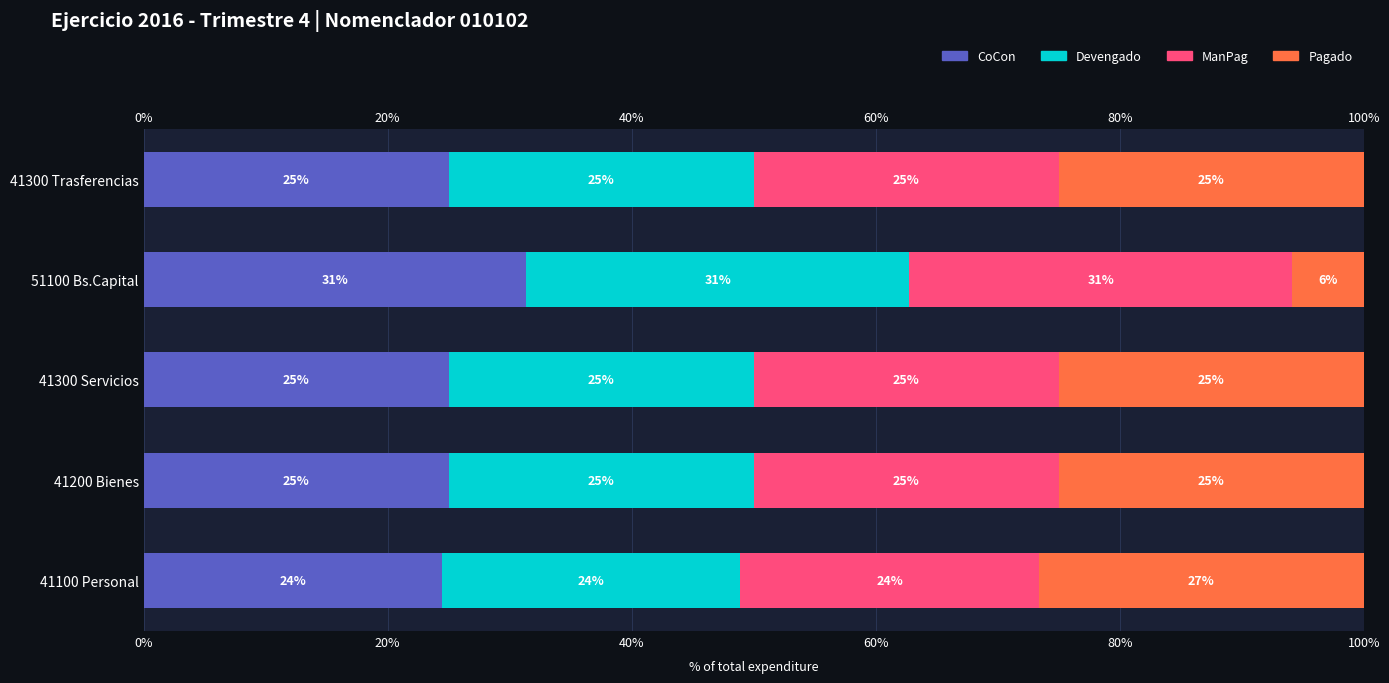

What is the sum of all Pagado values?

107.5